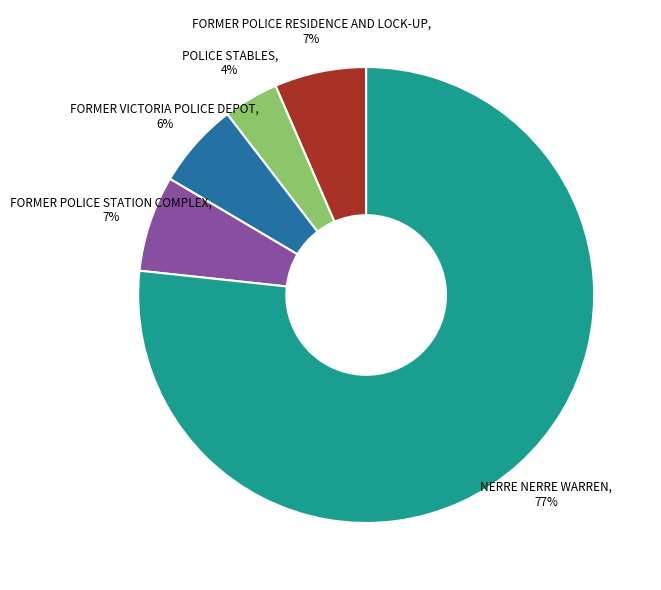

To the nearest percent, what portion does FORMER POLICE STATION COMPLEX represent?

7%